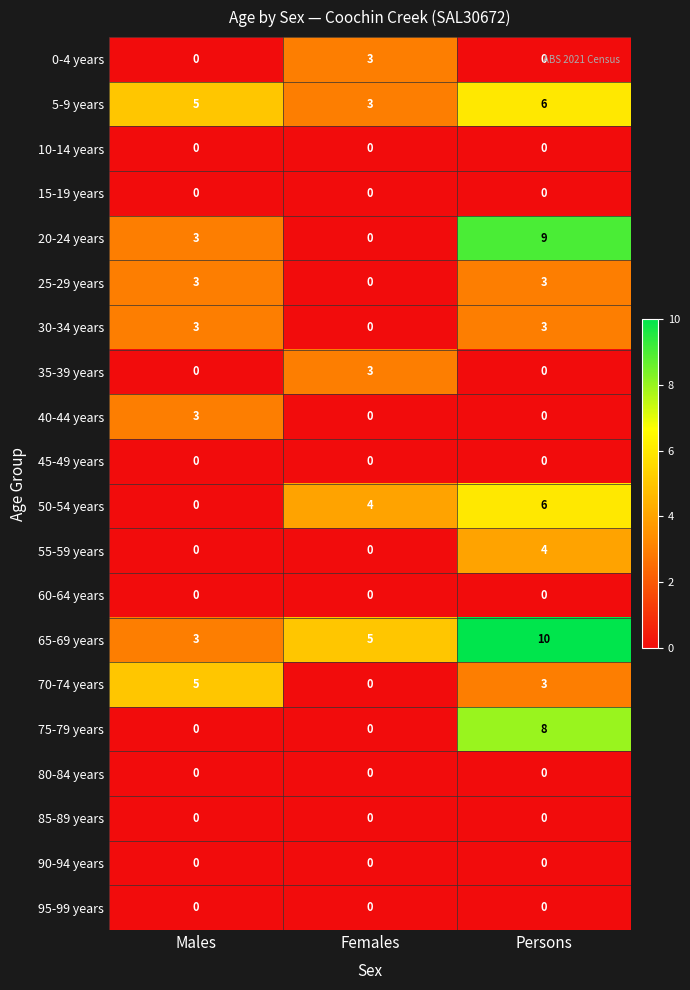

Which series has the largest total across all categories?

65-69 years